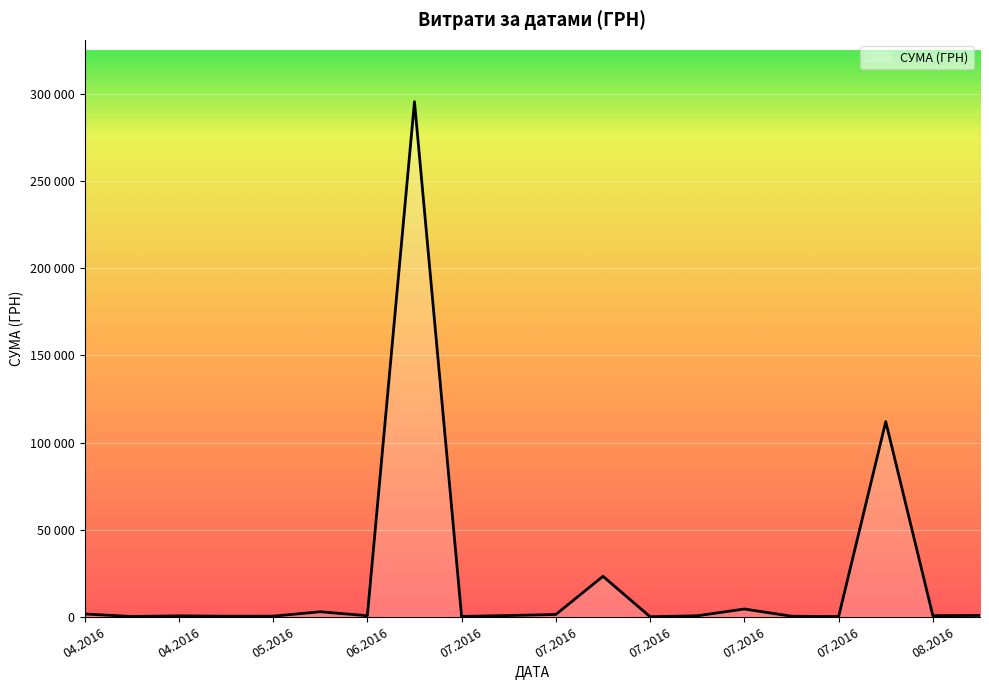

What is the difference between the maximum and second lowest values?

295540.8